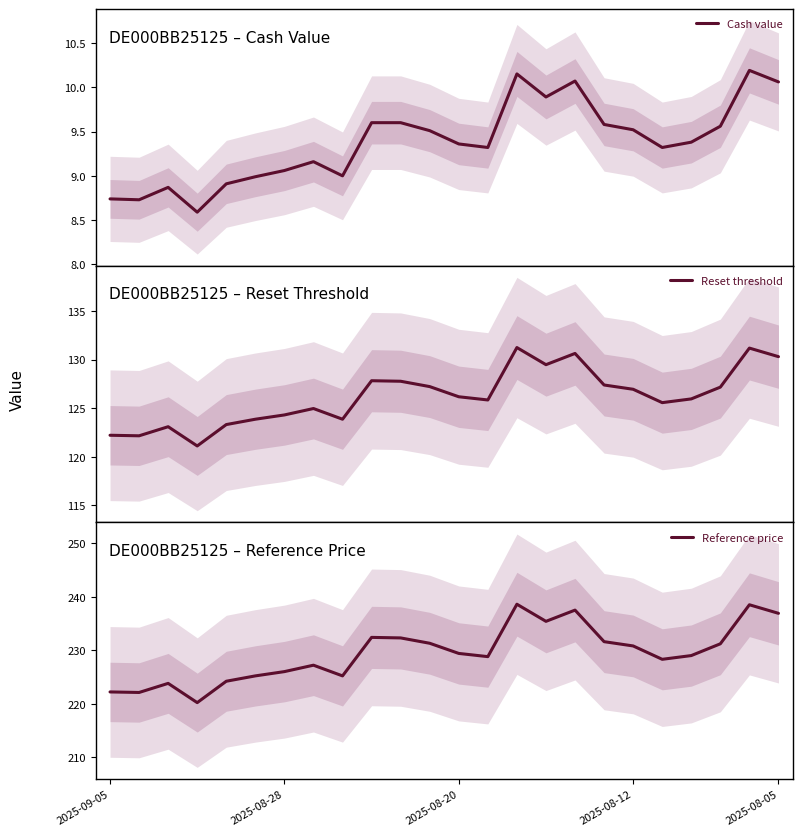

What are all the series names shown in the legend?

Cash value, Reset threshold, Reference price